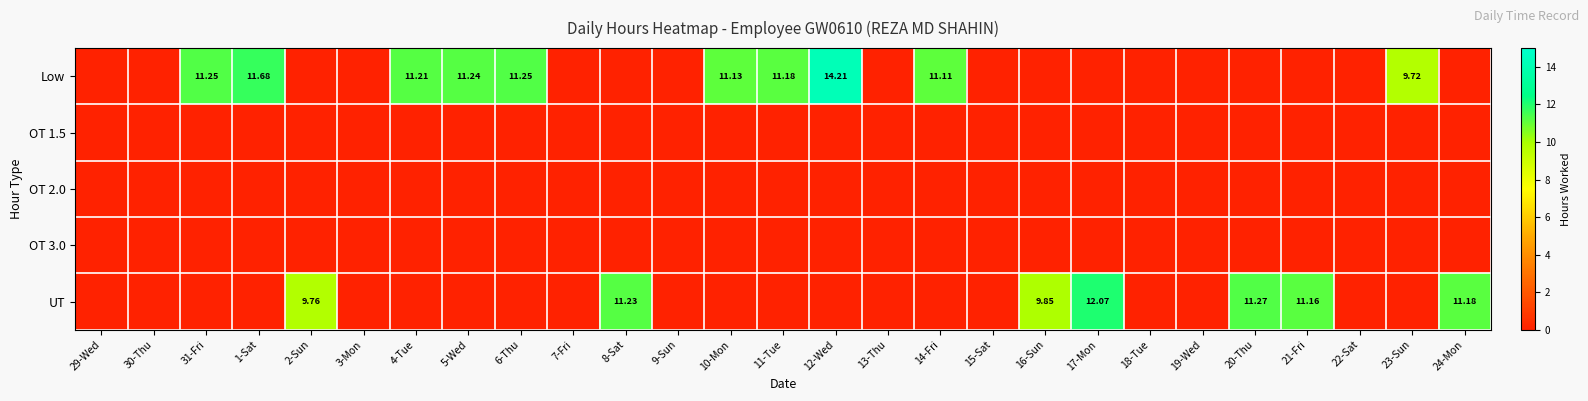

How many positive values does the Low series have?

10